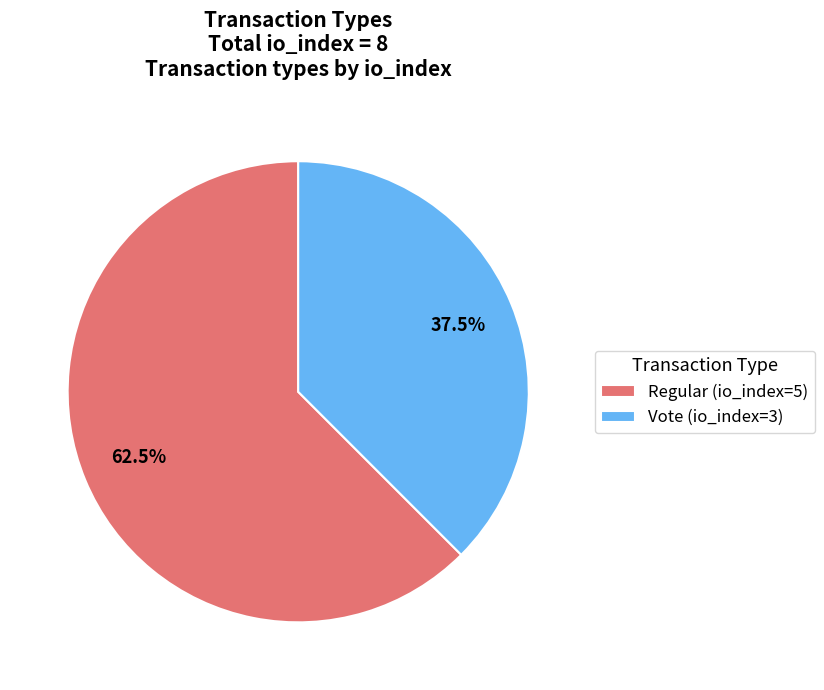

Combined, do Regular (io_index=5) and Vote (io_index=3) account for over 50%?

Yes